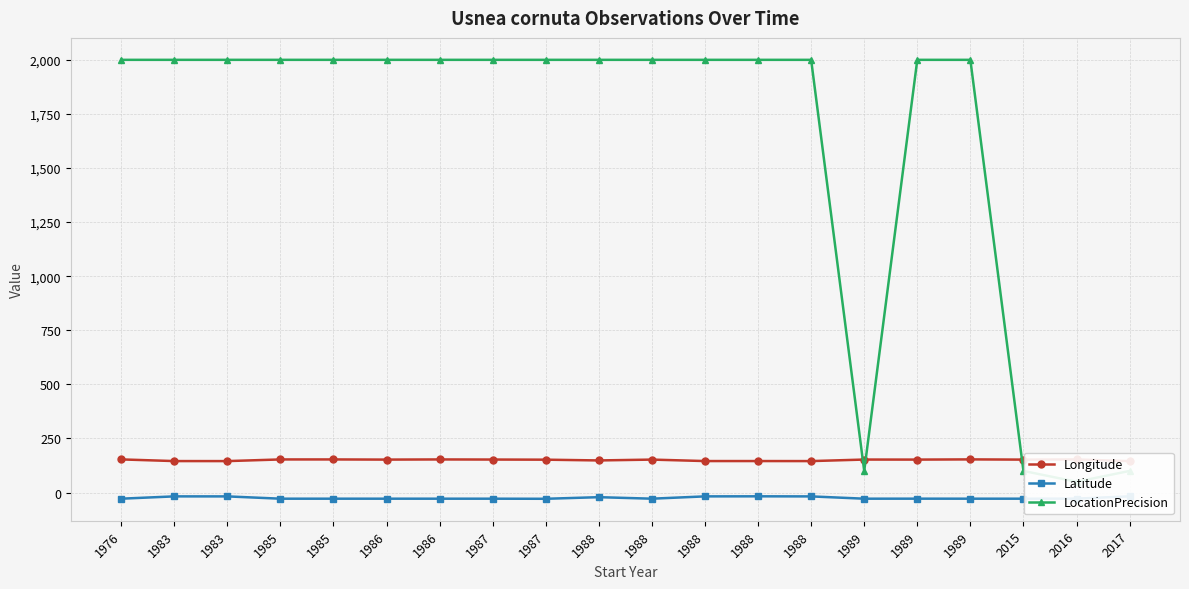

Is the value of LocationPrecision at 1988 greater than the value of Longitude at 1987?

Yes